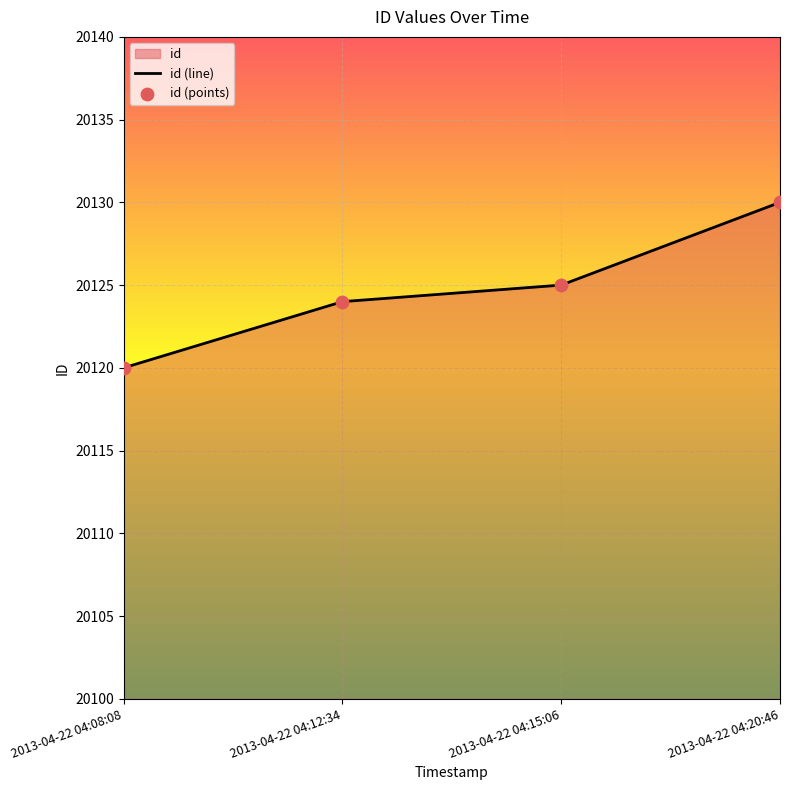

What is the change in value from 2013-04-22 04:08:08 to 2013-04-22 04:12:34?

+4